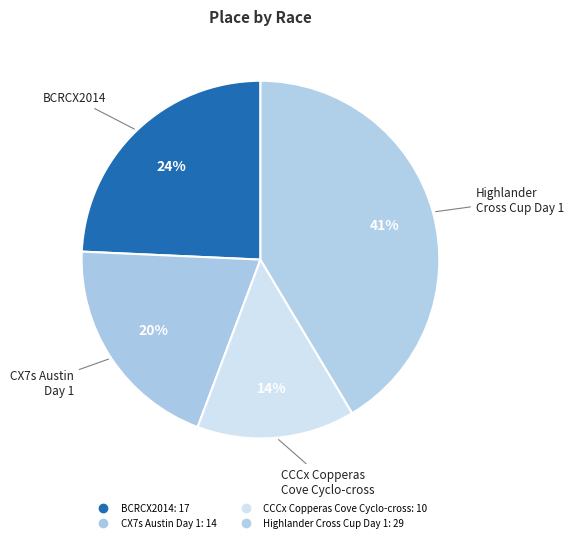

Do CX7s Austin Day 1 and BCRCX2014 together represent more than half of the pie?

No